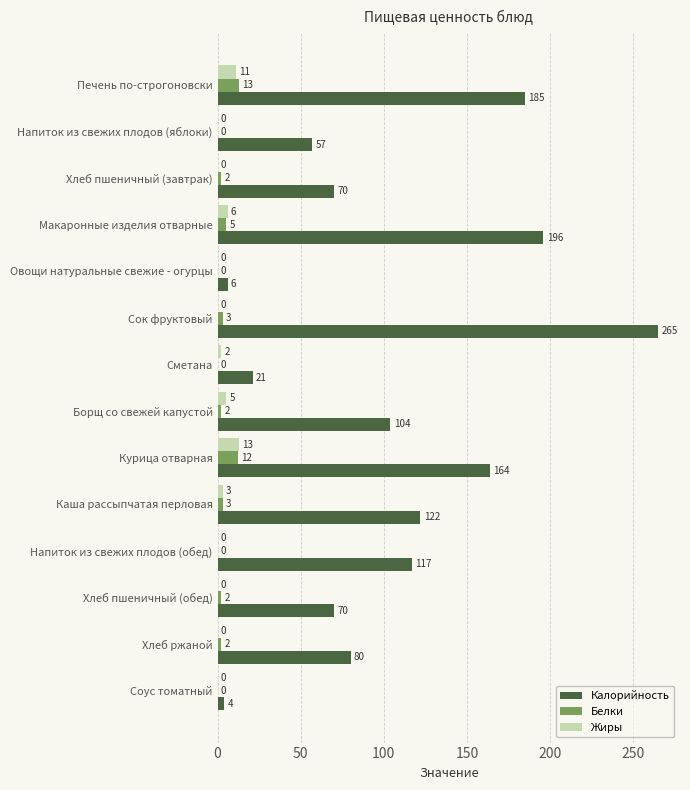

Is it true that Жиры equals 6 at Макаронные изделия отварные?

True